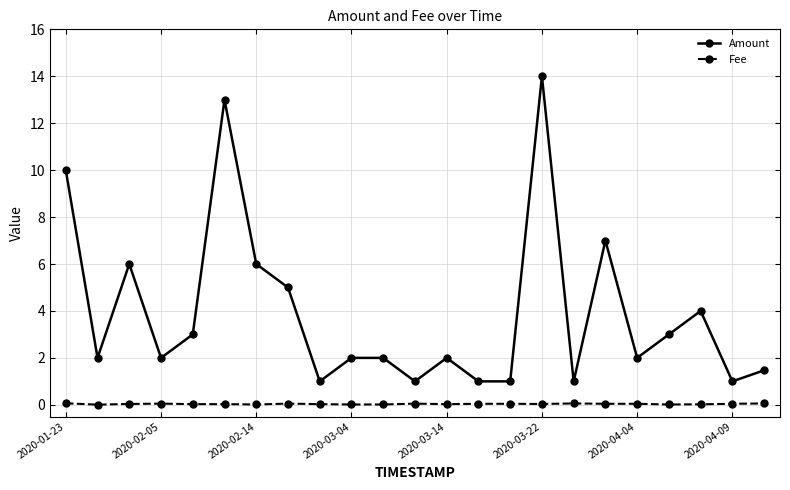

What is the maximum value for Fee?

0.1